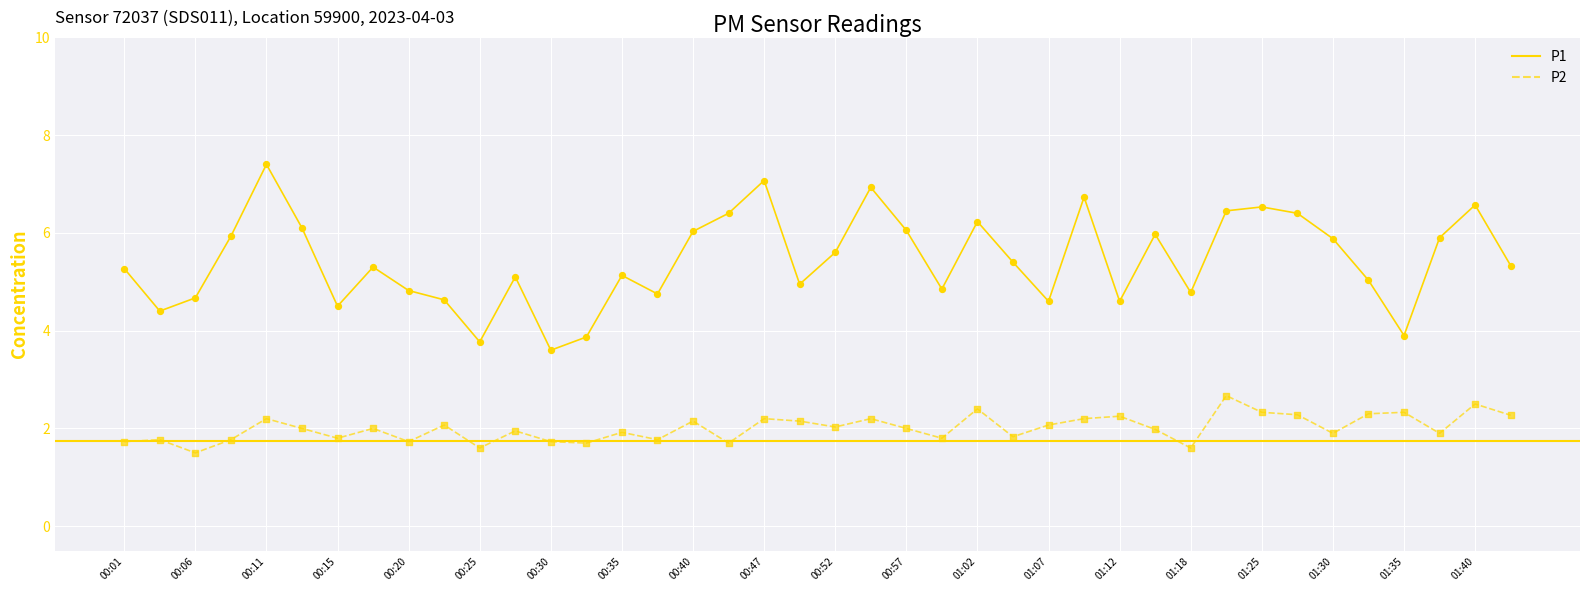

Which series has the largest total across all categories?

P1